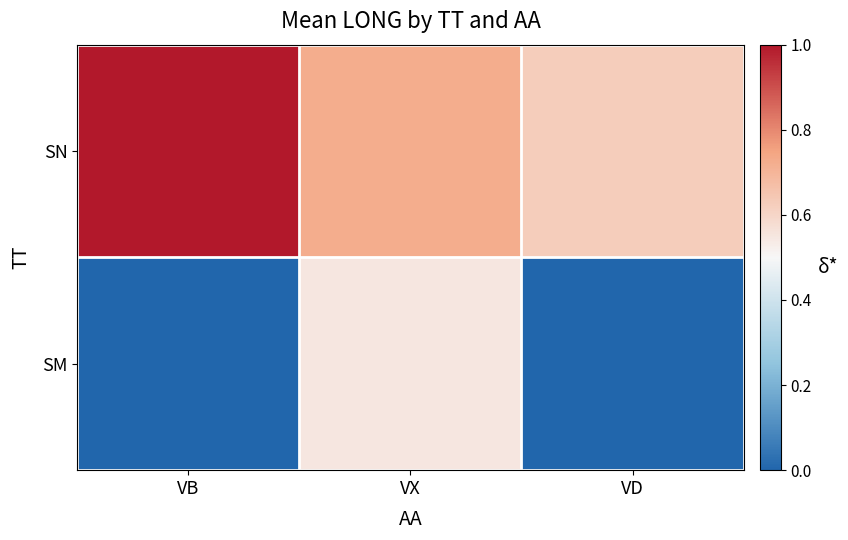

Reading left to right, list all the values displayed in this chart.

SN: VB=1.0	VX=0.7	VD=0.6
SM: VB=0.0	VX=0.6	VD=0.0